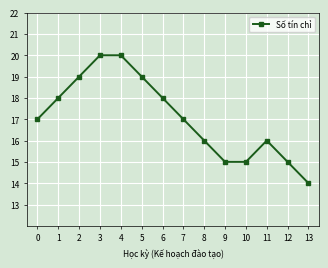

What is the change in value from 4 to 9?

-5